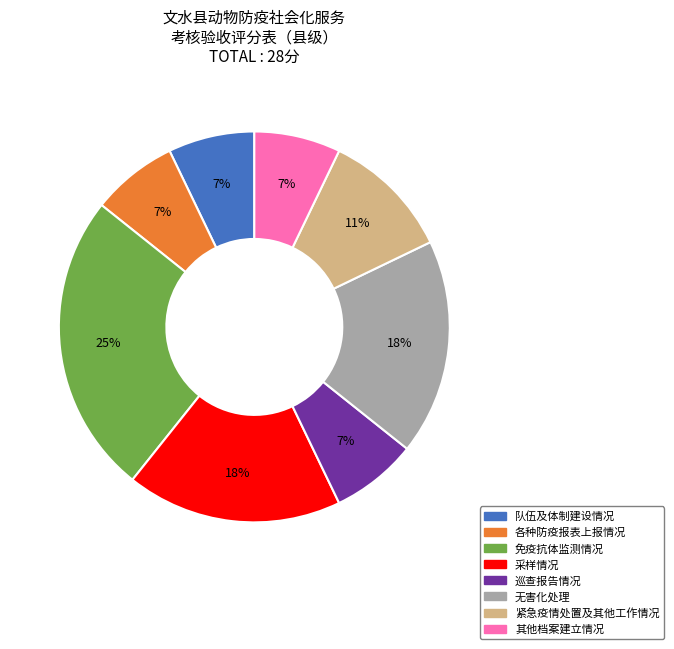

To the nearest percent, what portion does 各种防疫报表上报情况 represent?

7%